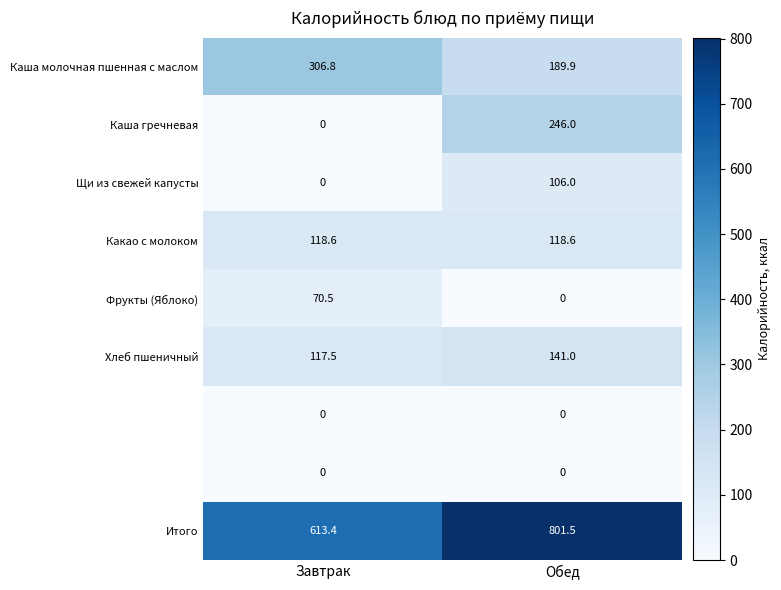

Count the number of data series in this chart.

9